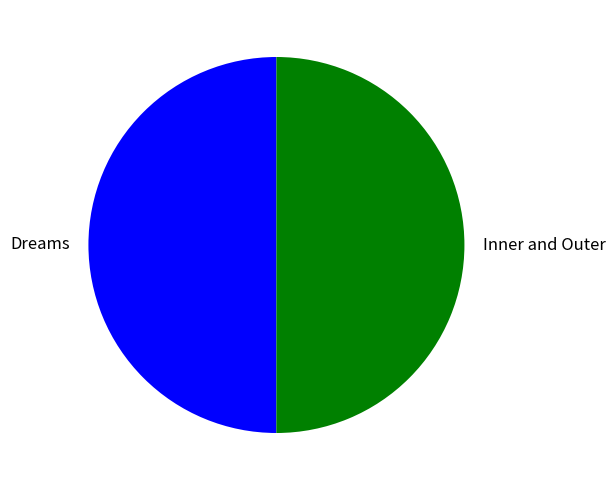

Combined, do Dreams and Inner and Outer account for over 50%?

Yes